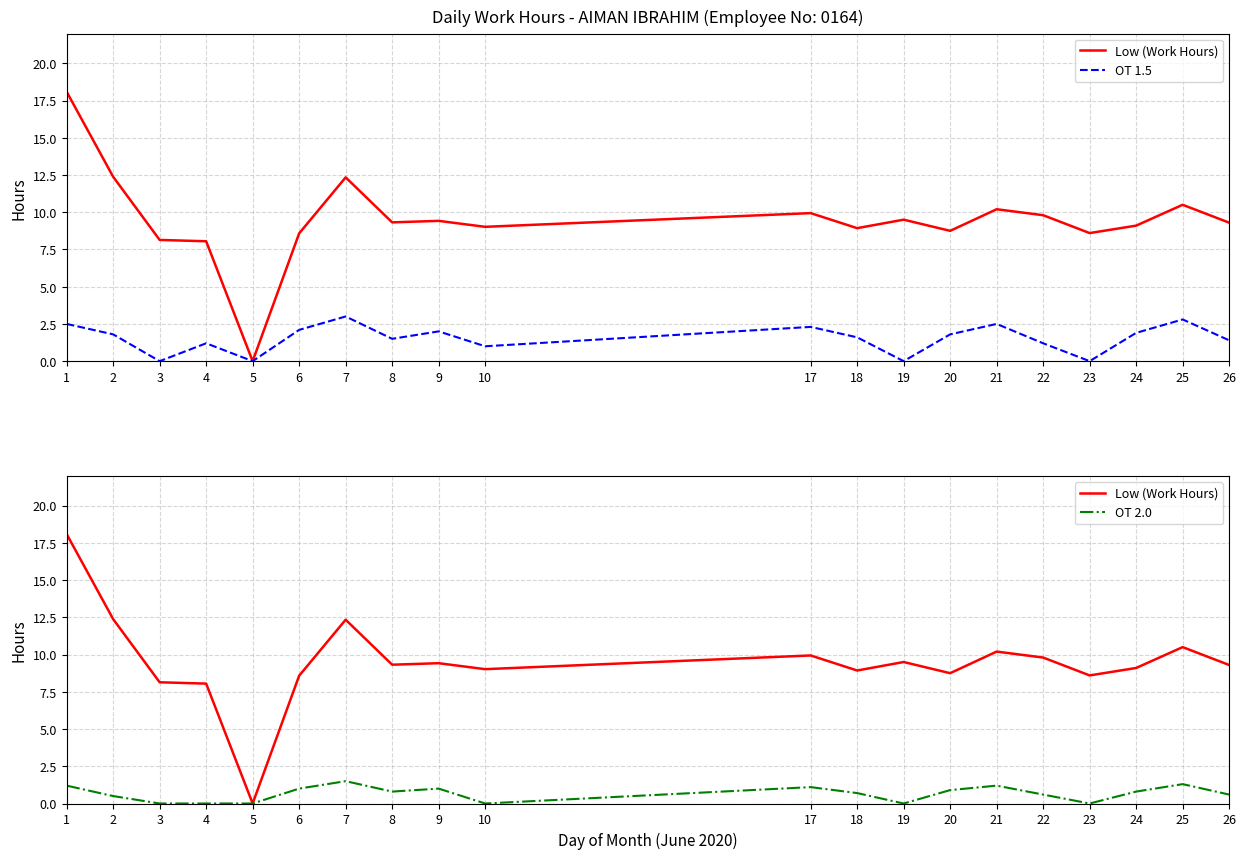

Which has a higher value, 9 or 24?

9